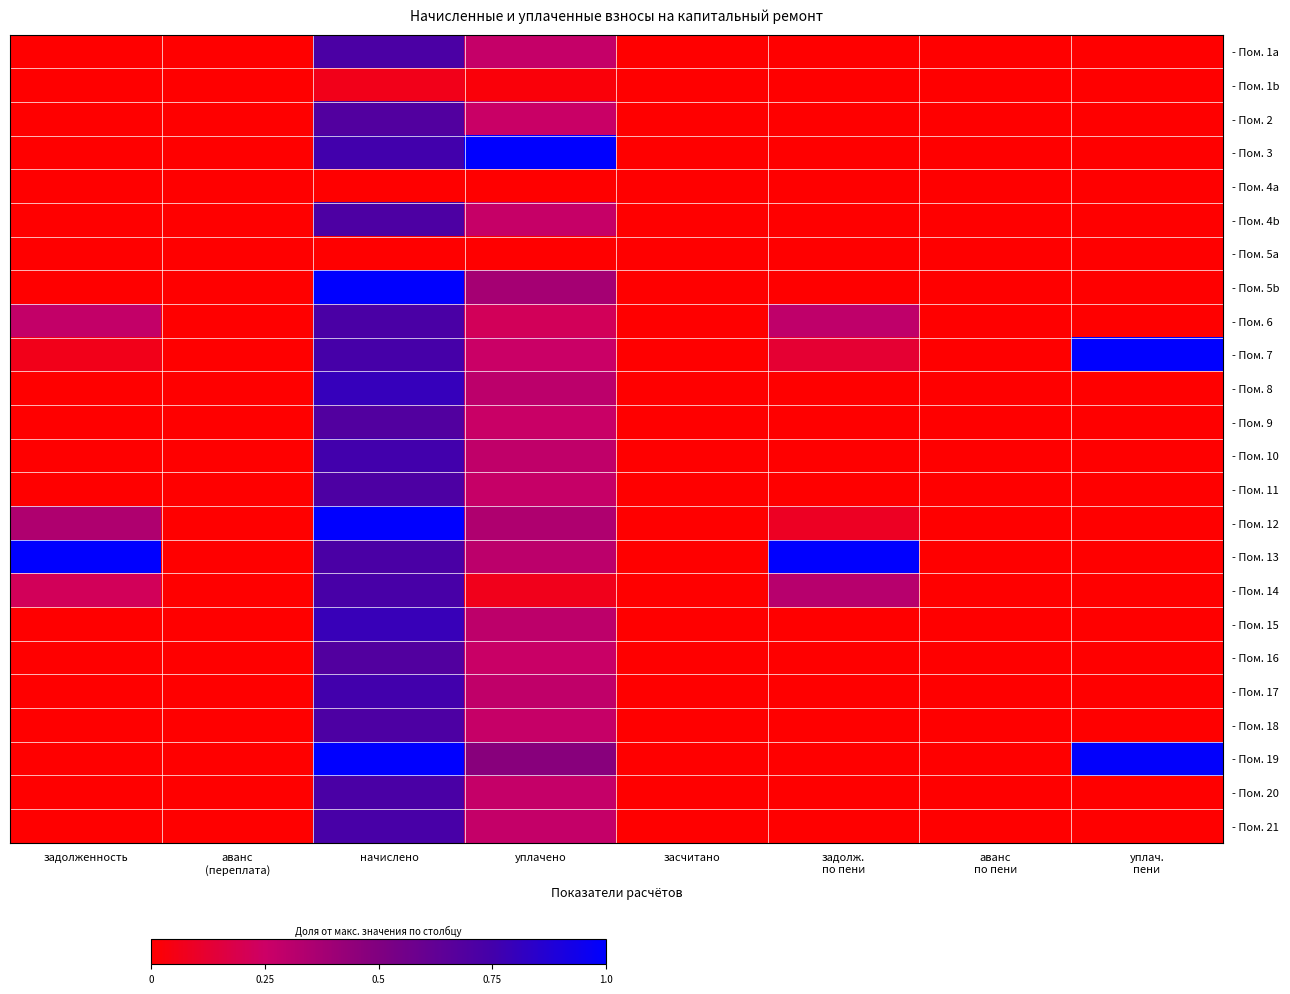

How many distinct data groups are displayed?

24